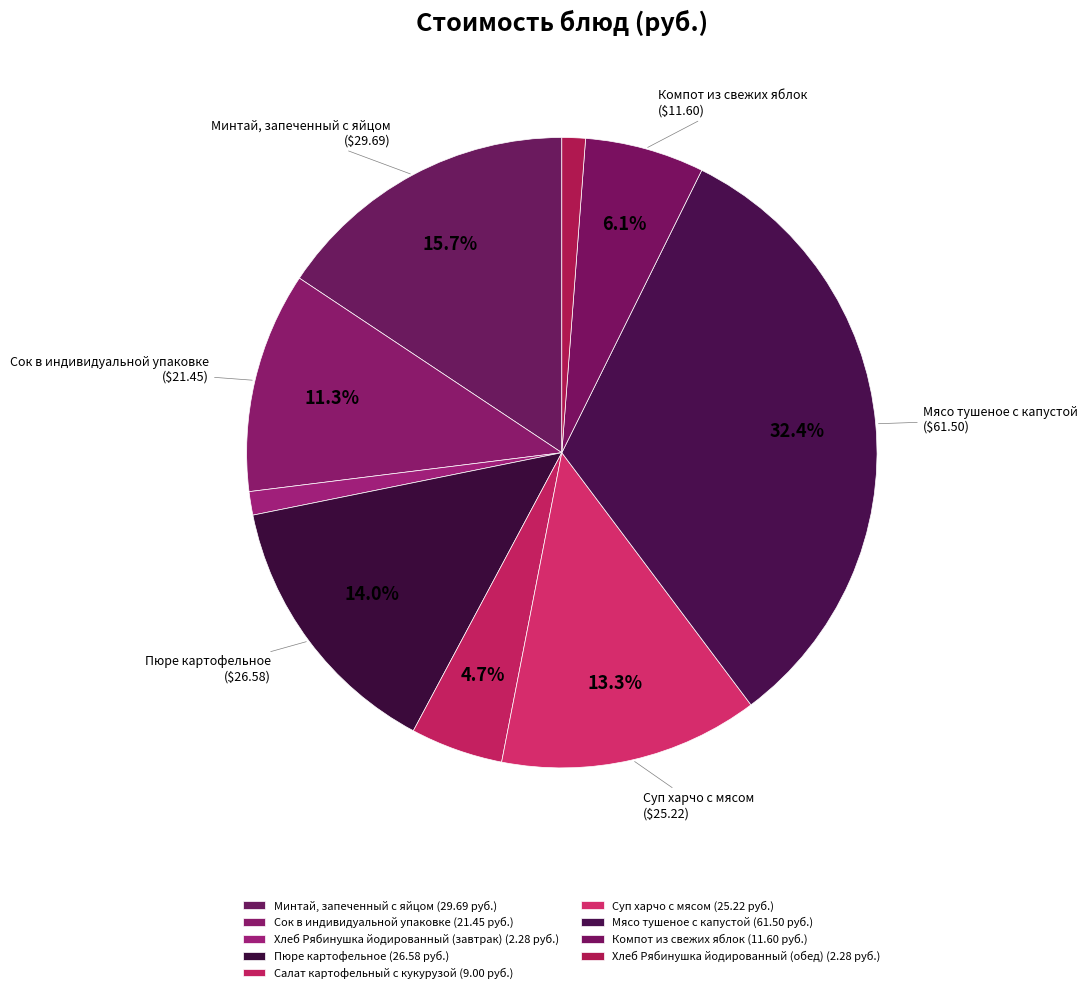

How many slices are in this pie chart?

9